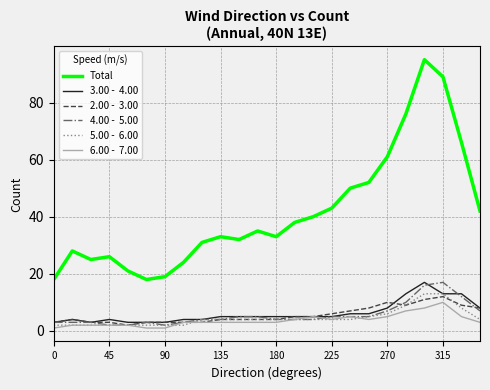

What is the greatest value displayed?

95